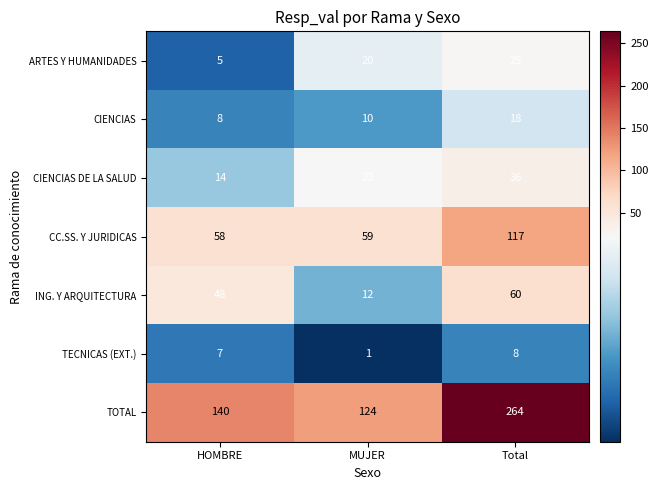

Reading left to right, what are all the values shown in this chart?

ARTES Y HUMANIDADES: HOMBRE=5	MUJER=20	Total=25
CIENCIAS: HOMBRE=8	MUJER=10	Total=18
CIENCIAS DE LA SALUD: HOMBRE=14	MUJER=22	Total=36
CC.SS. Y JURIDICAS: HOMBRE=58	MUJER=59	Total=117
ING. Y ARQUITECTURA: HOMBRE=48	MUJER=12	Total=60
TECNICAS (EXT.): HOMBRE=7	MUJER=1	Total=8
TOTAL: HOMBRE=140	MUJER=124	Total=264